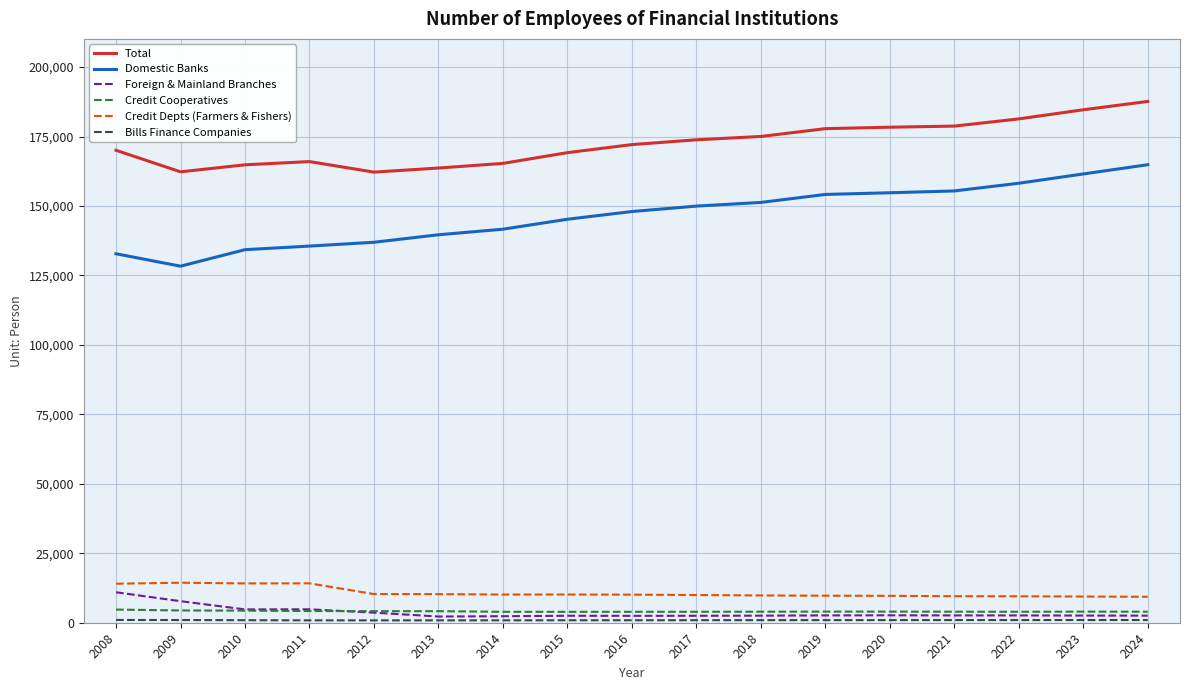

True or false: Credit Cooperatives has a value of 4016 at 2019.

True